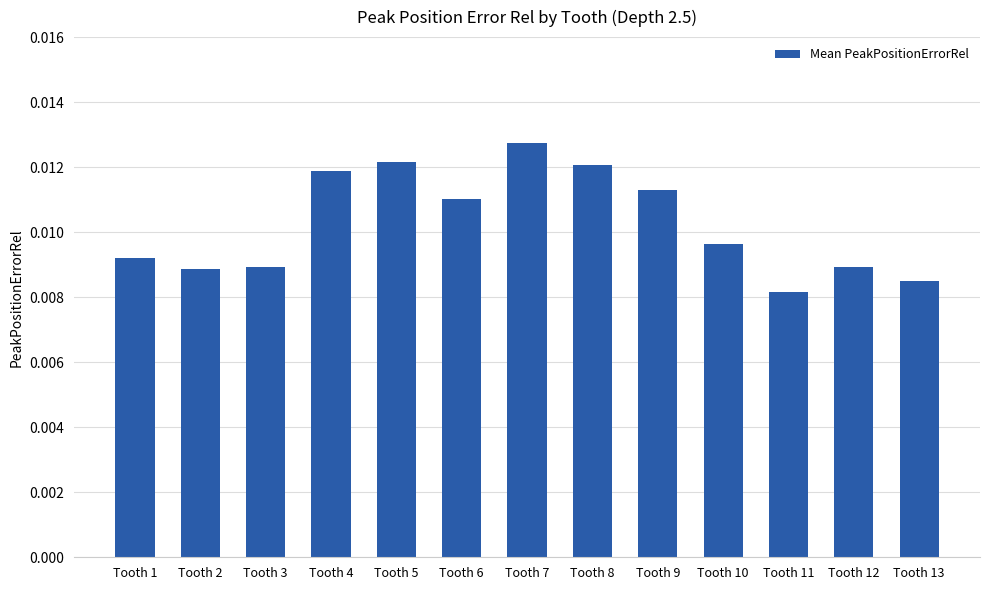

Count the values in the range 0 to 1.

13